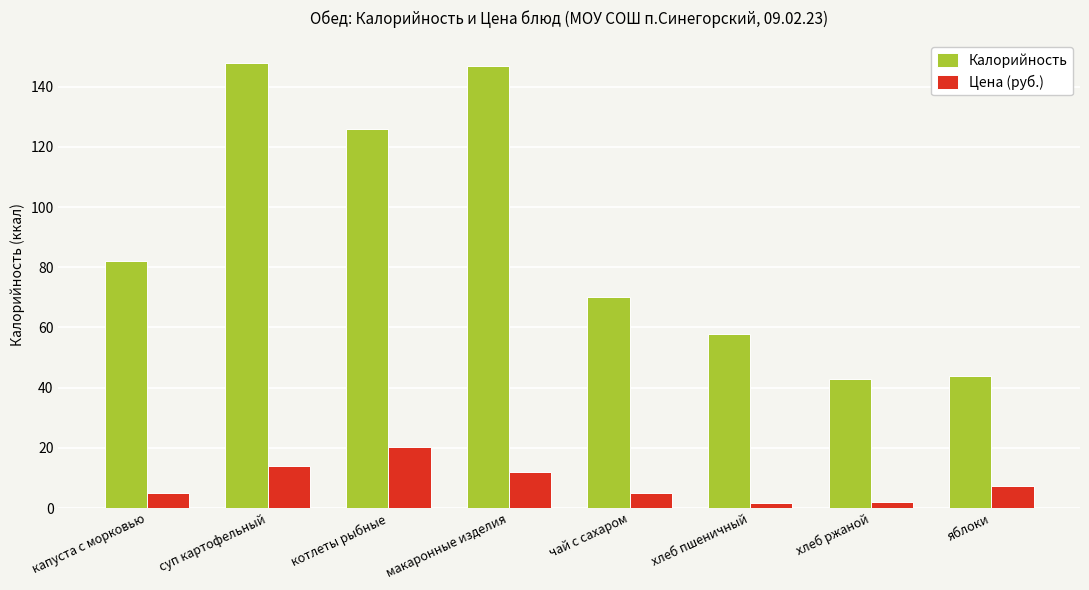

The Цена (руб.) series shows 2.0 at хлеб ржаной. True or false?

True